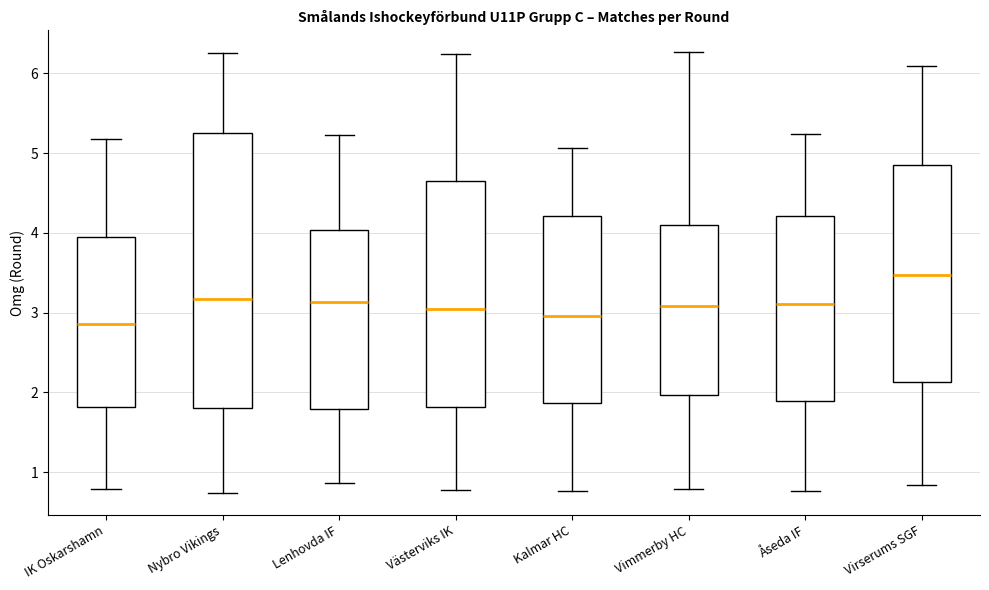

Comparing the boxes themselves (not the whiskers), which one is the tallest?

Nybro Vikings